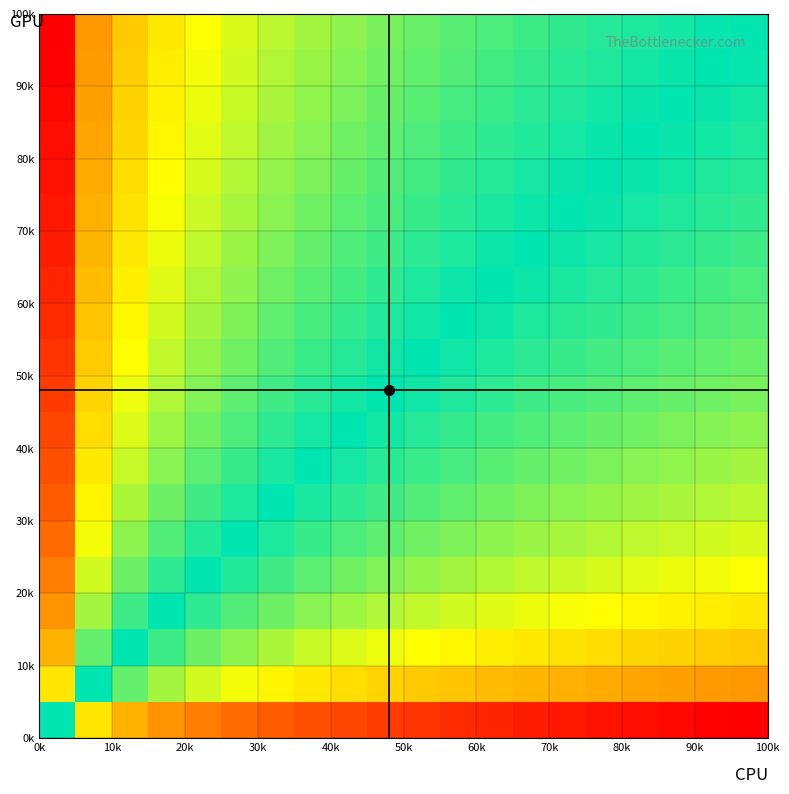

At how many categories does at least one series exceed 0?

20